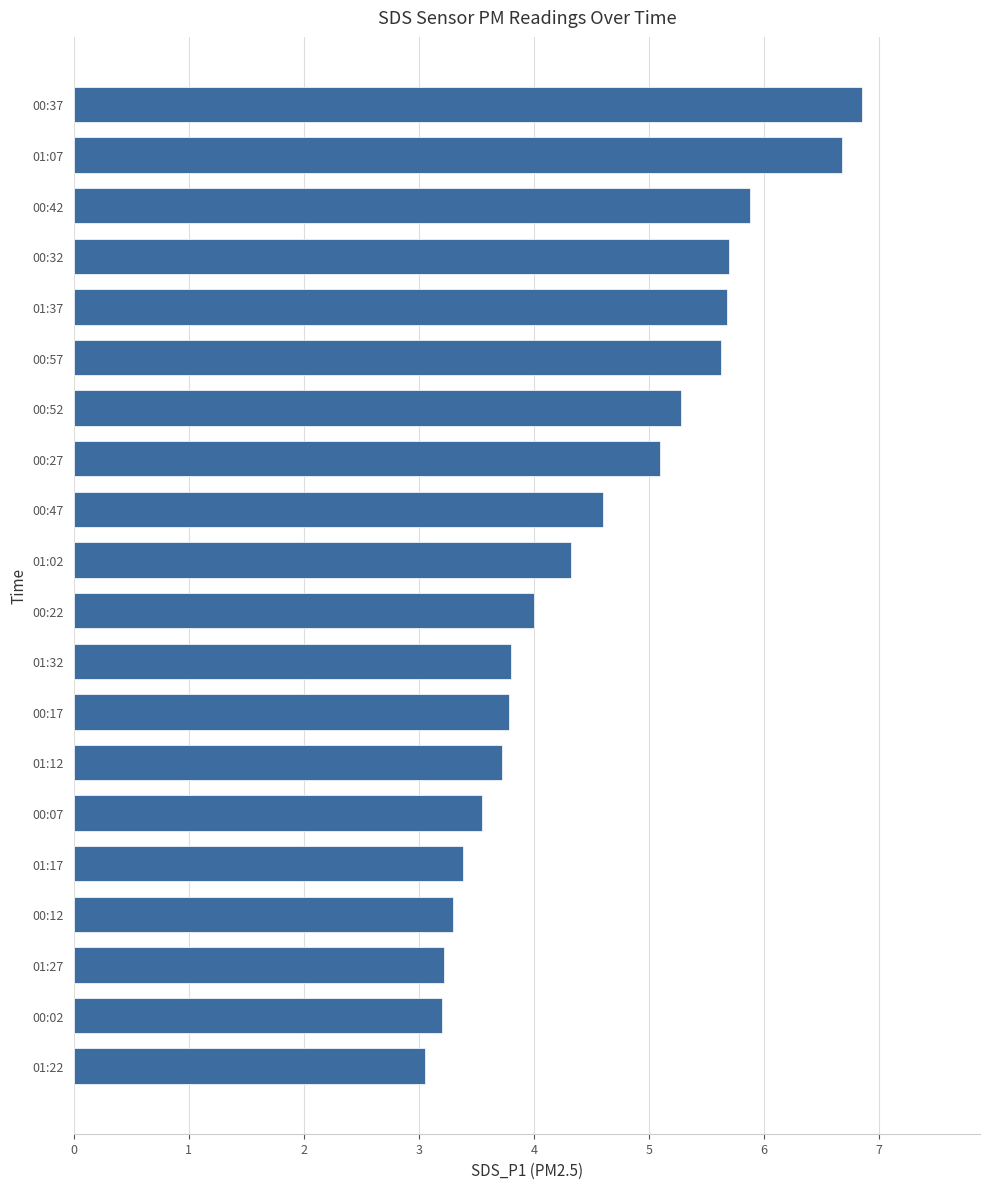

Which category has the highest value across all series?

00:37